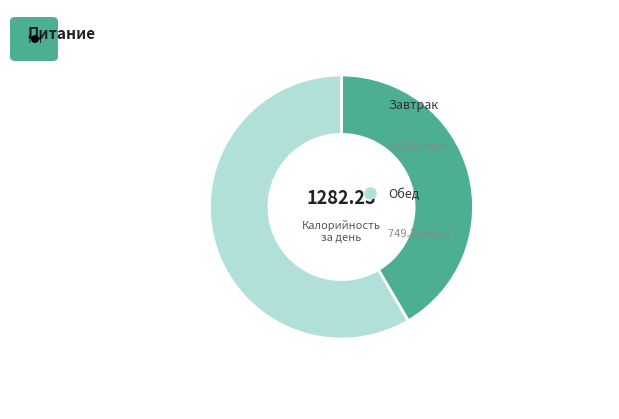

Does any single category account for the majority?

Yes